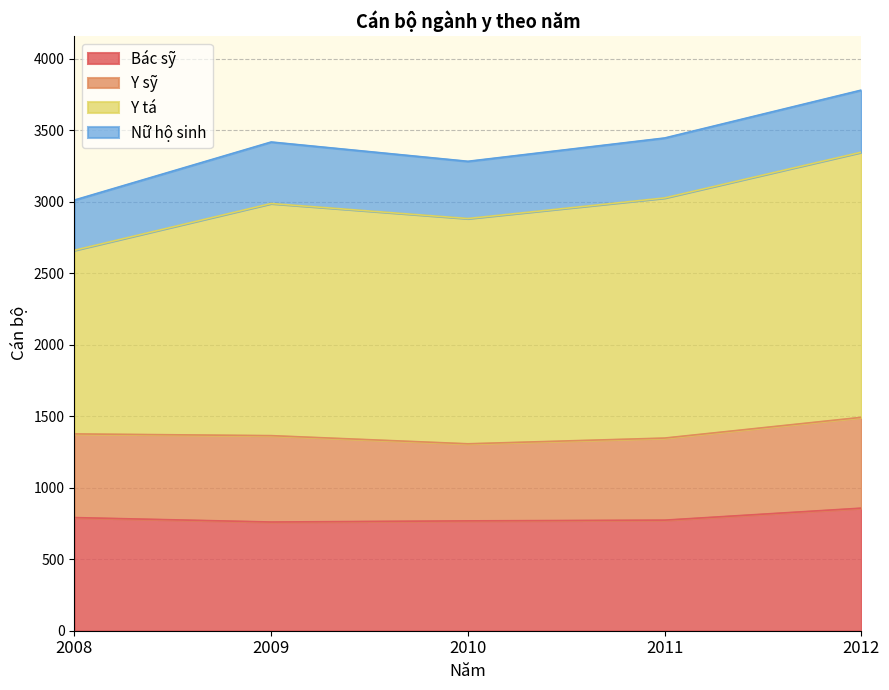

Which series has the largest total across all categories?

Y tá